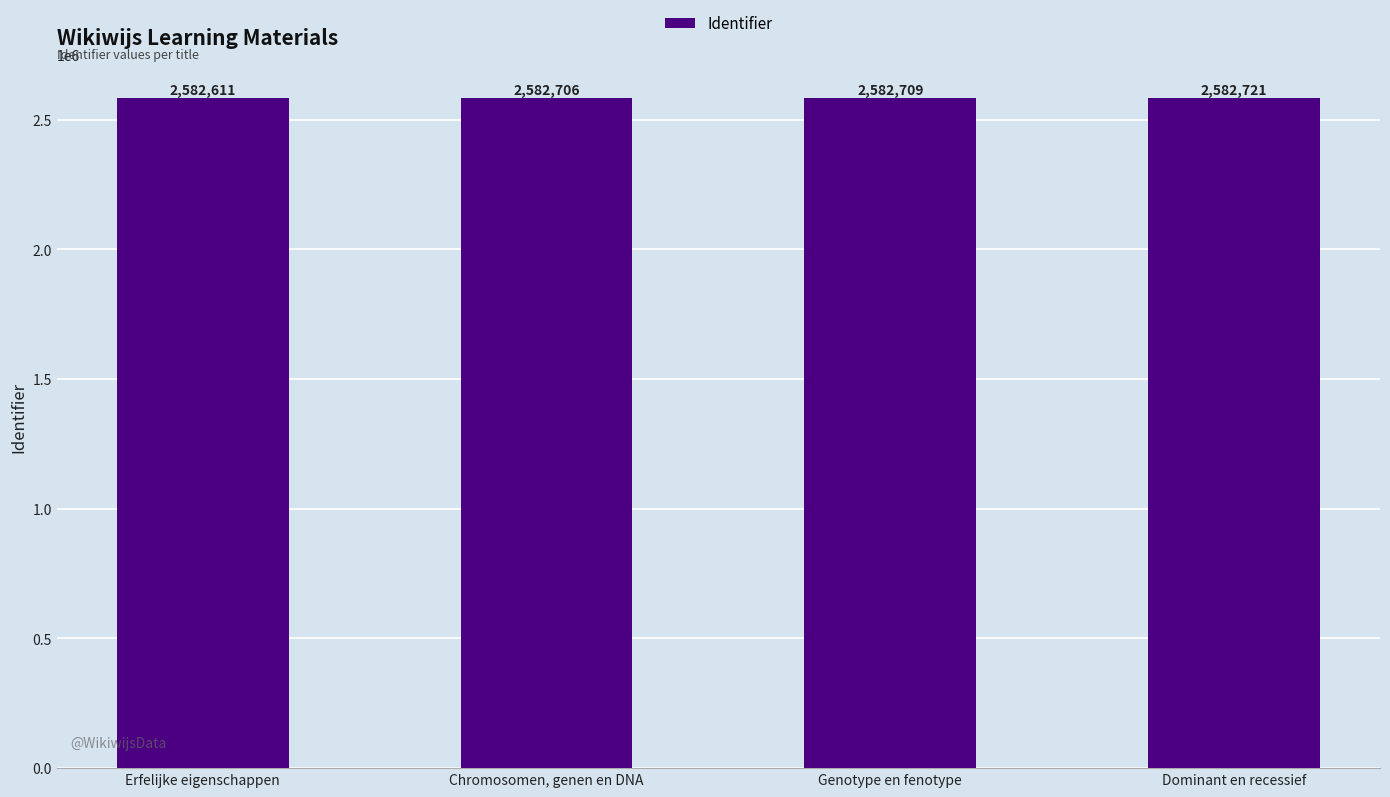

Count the number of data series in this chart.

1